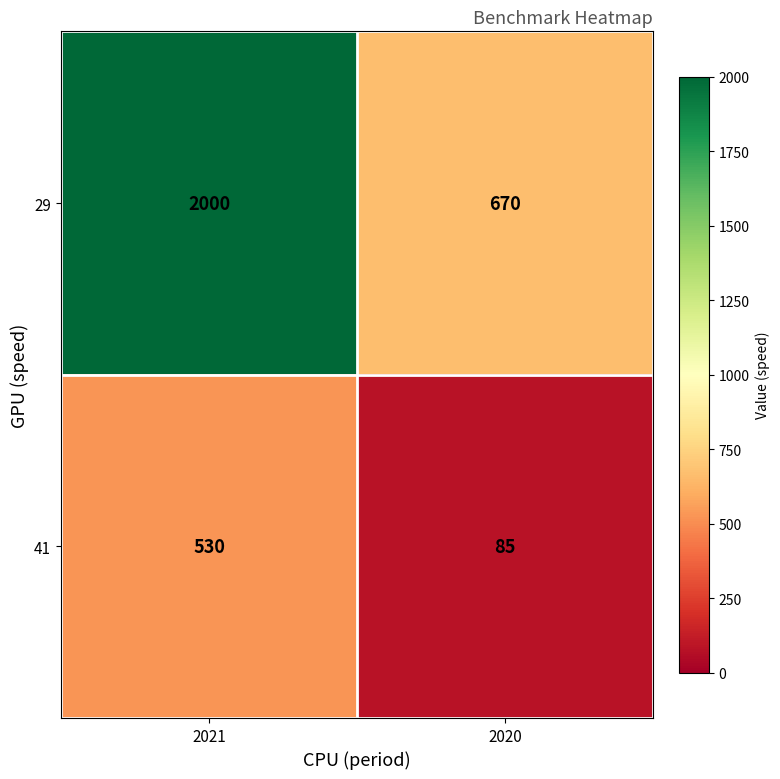

What is the difference between the 41 values at 2021 and 2020?

445